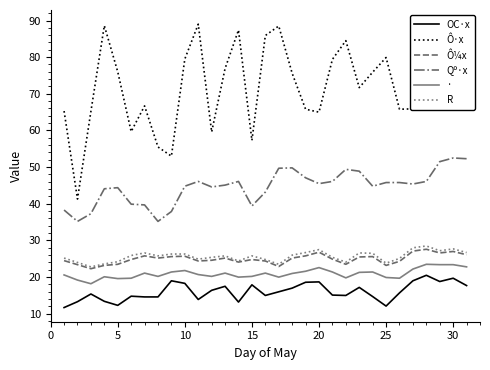

Which series has the largest total across all categories?

Ô·x